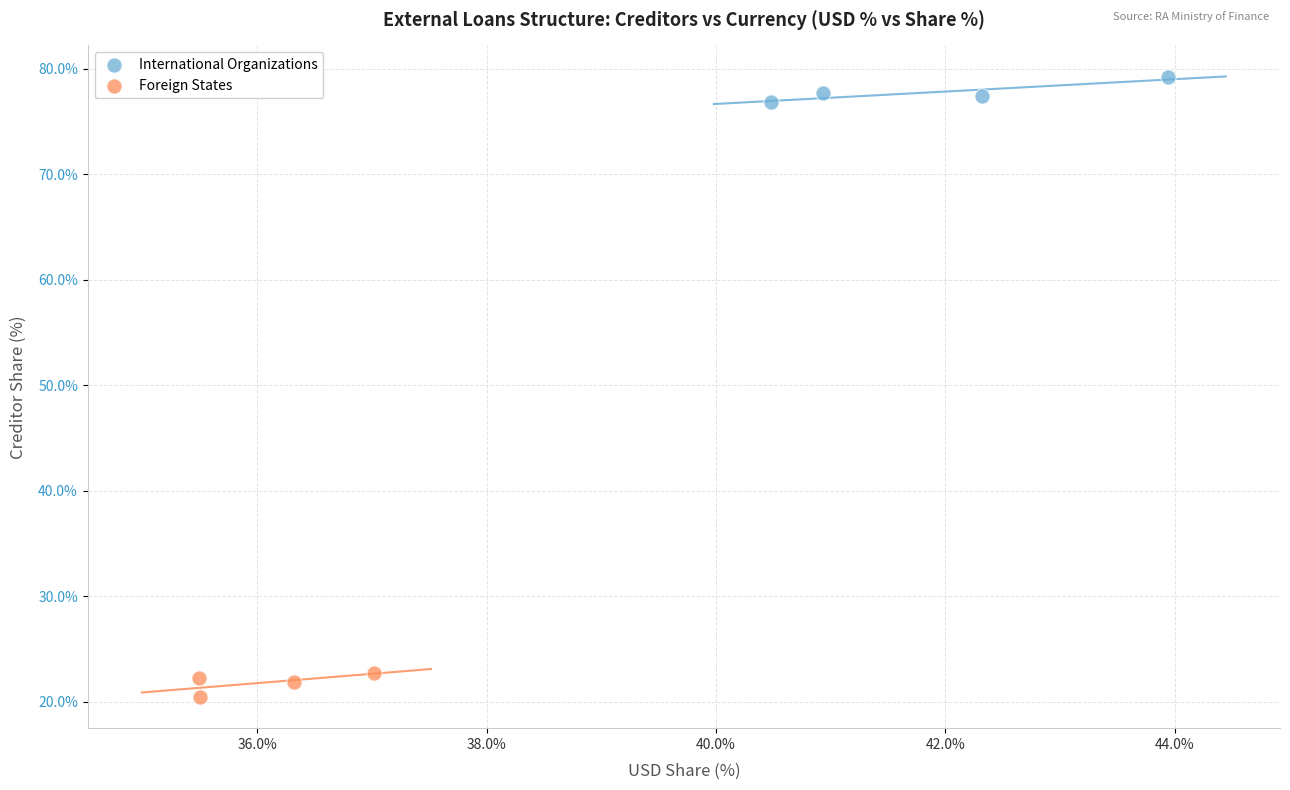

Which series reaches the minimum Y coordinate?

Foreign States